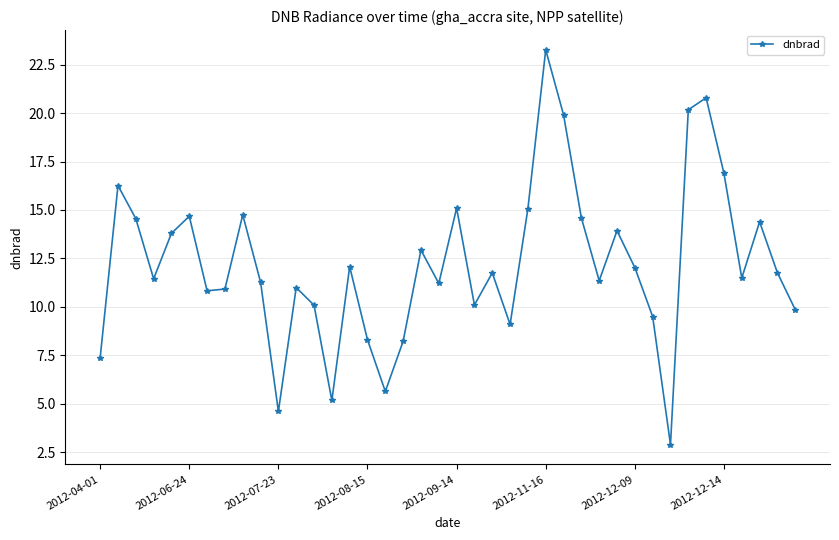

What is the value of the 8th point from the left?

10.9